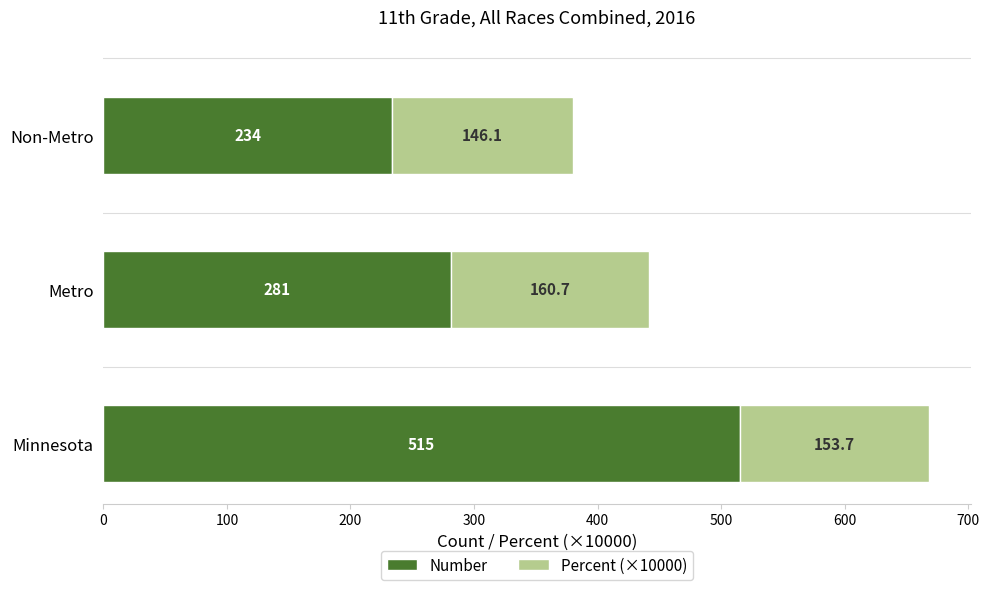

What is the maximum value for Number?

515.0